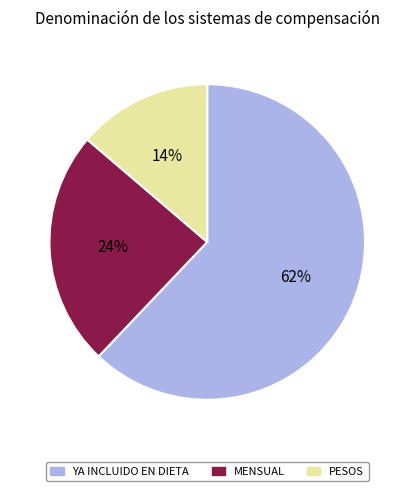

Do PESOS and YA INCLUIDO EN DIETA together represent more than half of the pie?

Yes